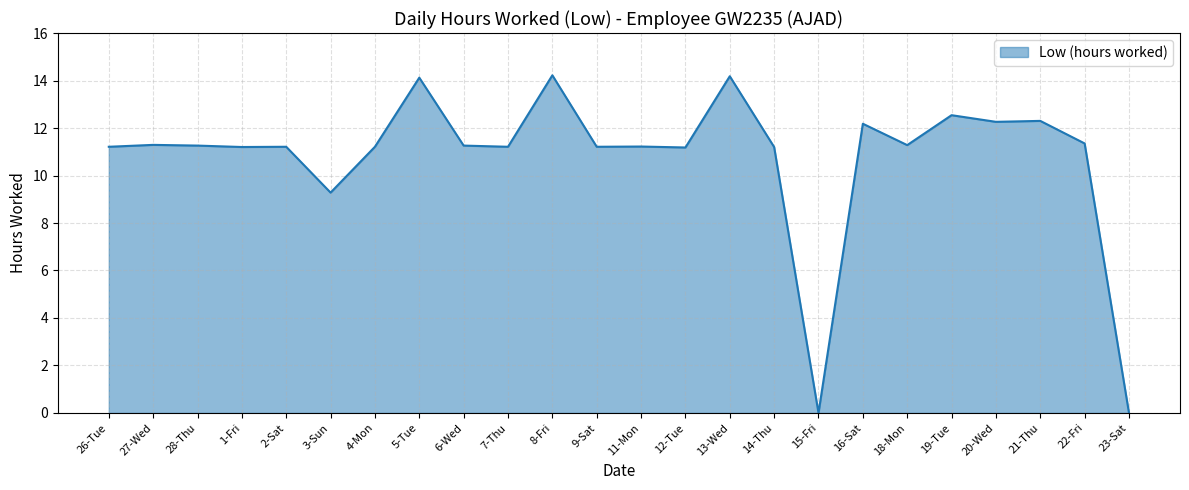

What is the maximum value shown in the chart?

14.2